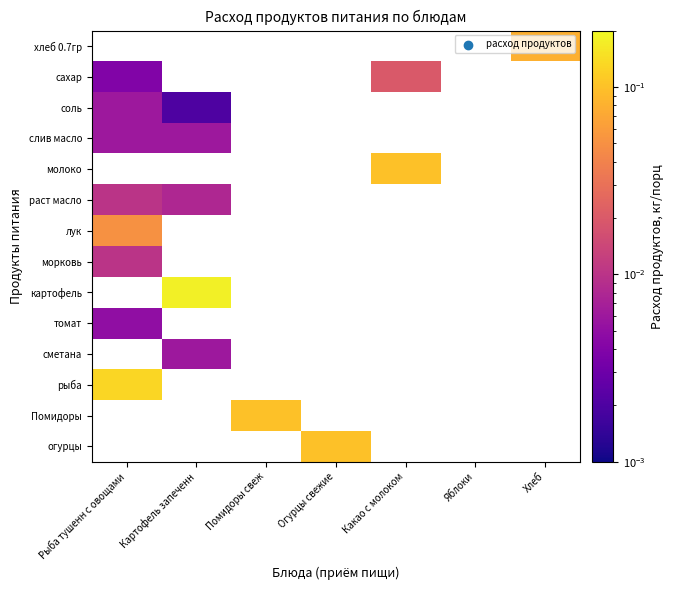

How many positive values does the раст масло series have?

2